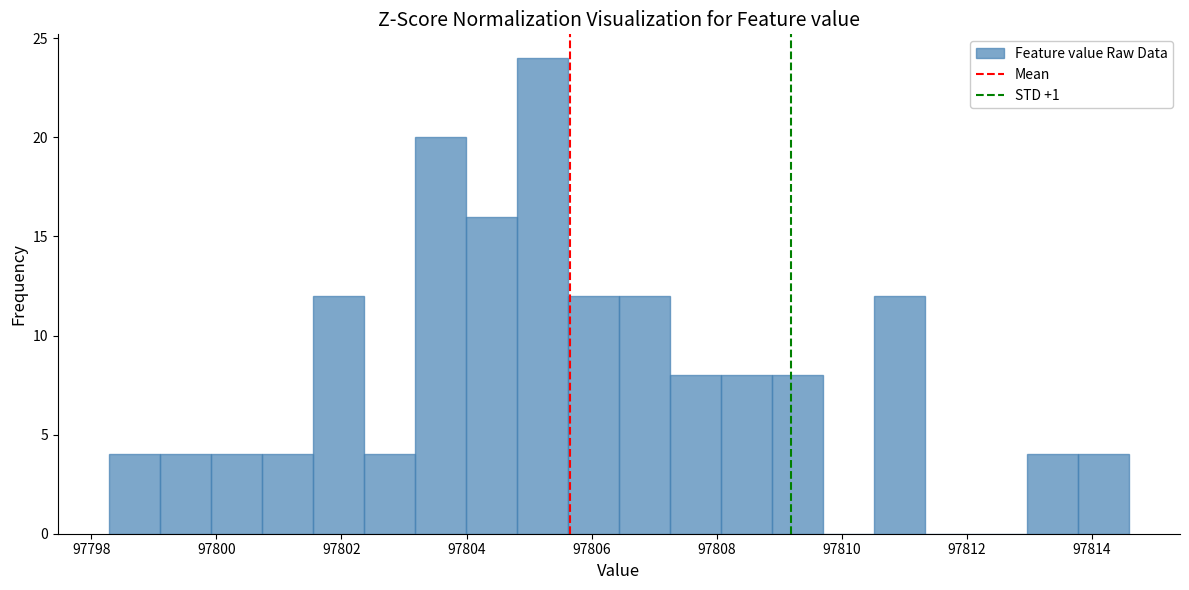

Which range on the x-axis has the tallest bar?

97804.8 to 97805.6